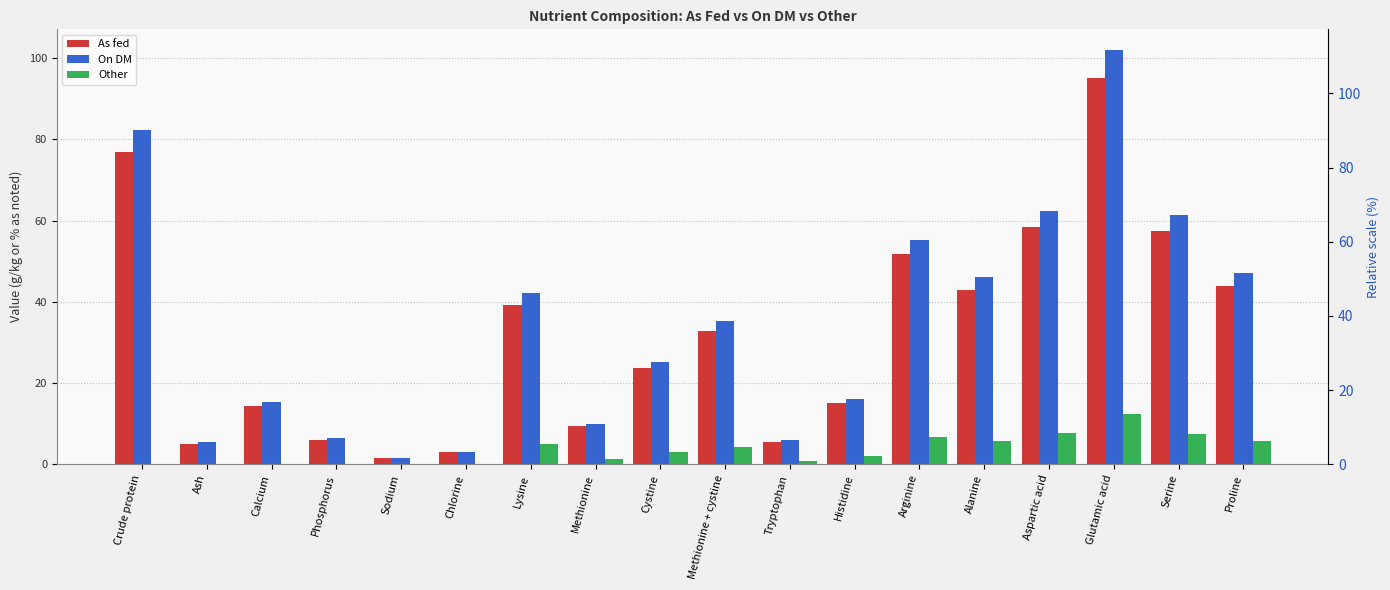

Between Crude protein and Arginine, which series saw the biggest shift?

On DM